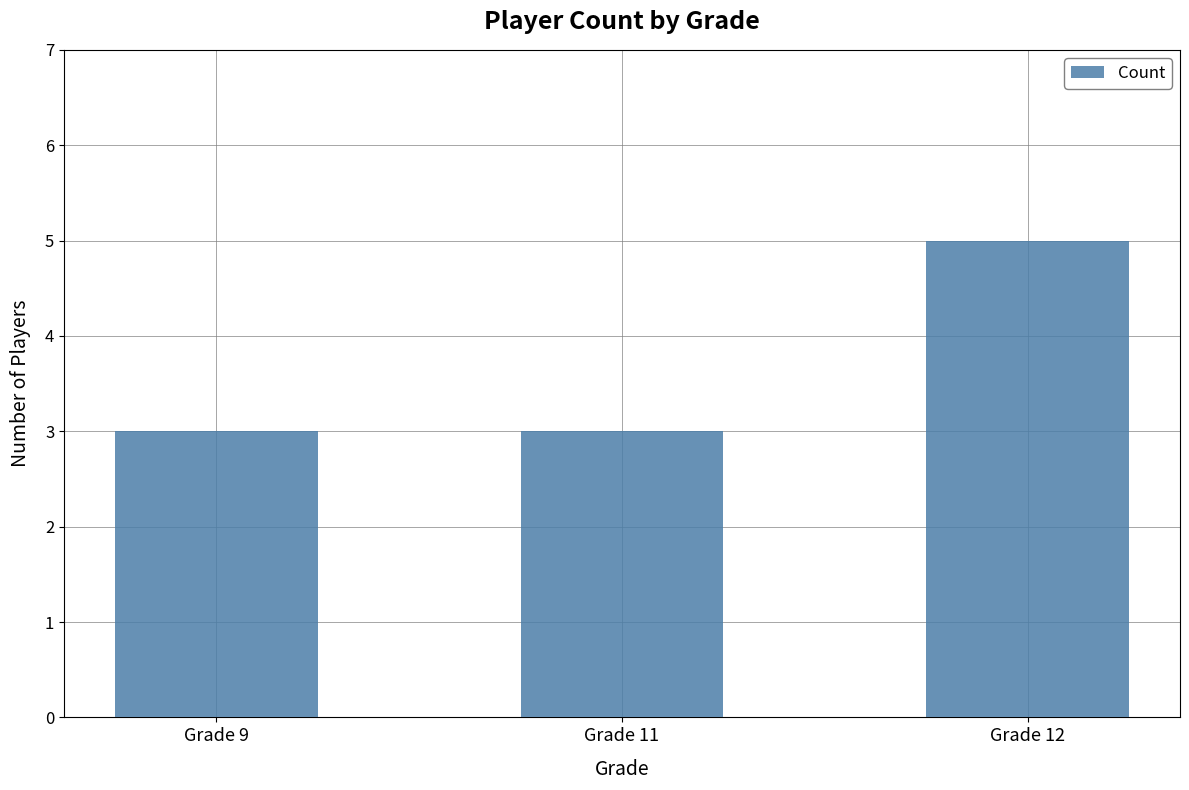

What is the difference between the values at Grade 9 and Grade 12?

2